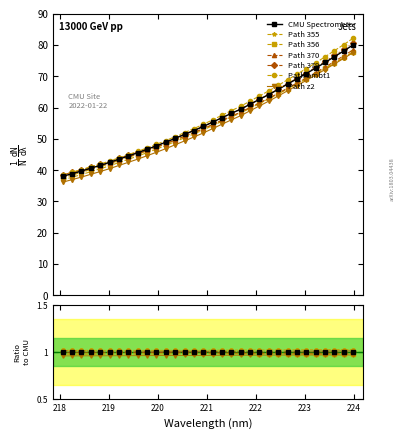

What is the ratio of the value at 223.0264 to the value at 222.0721?

1.1